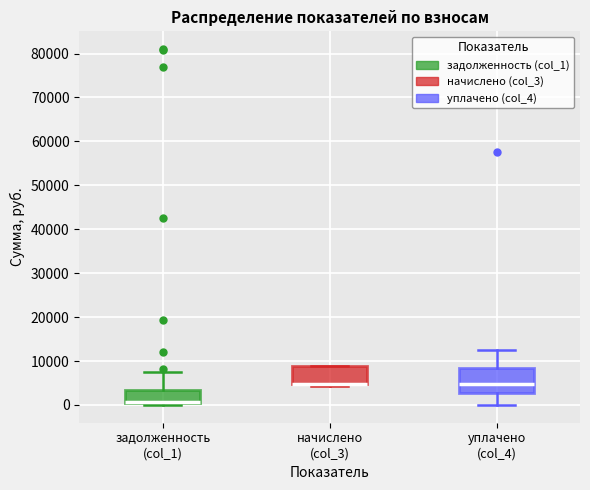

Which box is the tallest, from its lower edge to its upper edge?

уплачено (col_4)